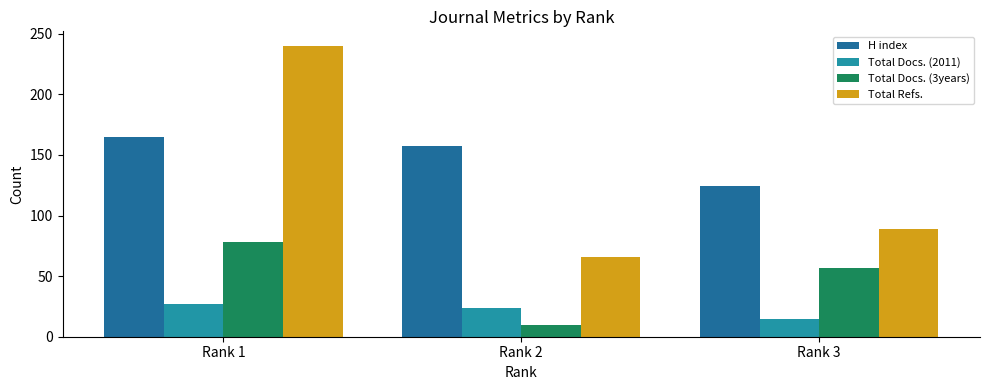

The Total Refs. series shows 101 at Rank 1. True or false?

False